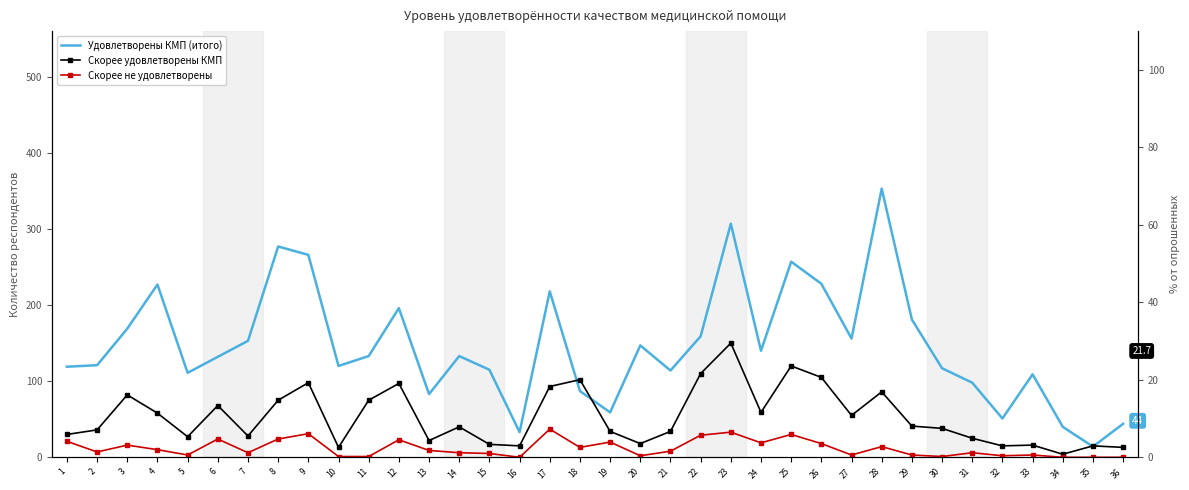

What is the difference between the maximum and minimum values in the Скорее удовлетворены КМП series?

146